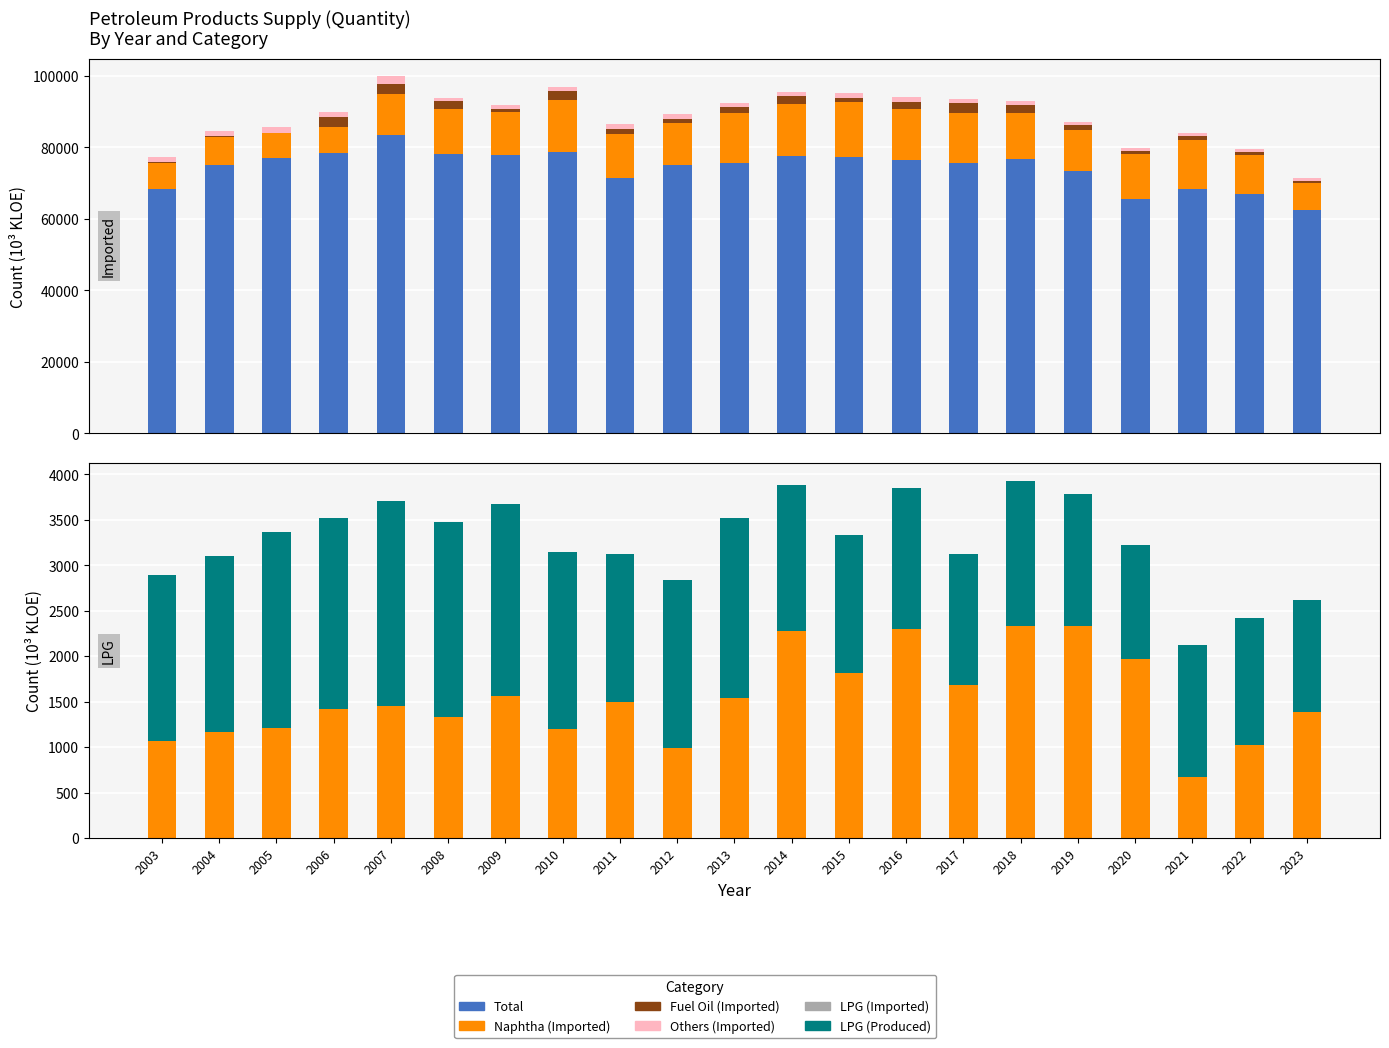

How many categories are shown in the chart?

21